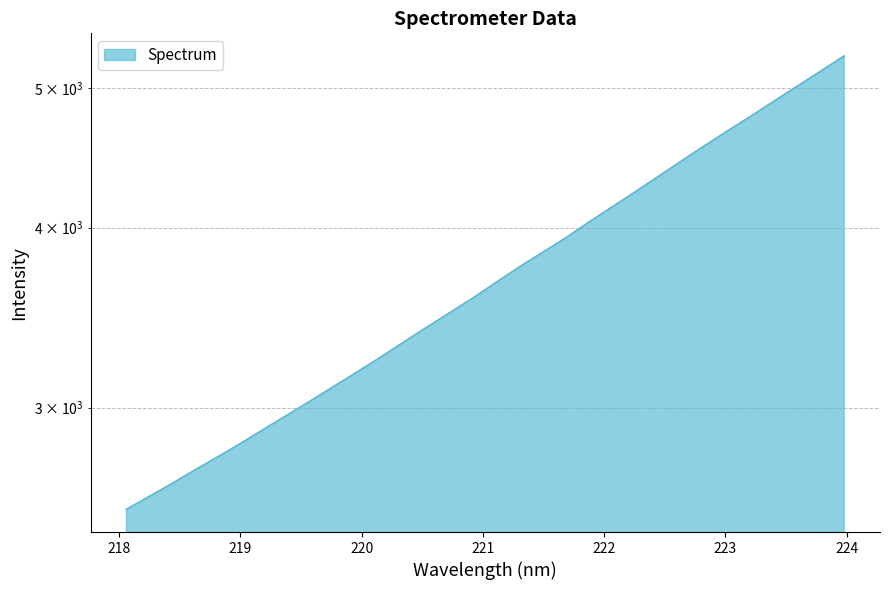

What is the change in value from 218.0596 to 220.3533?

+784.4